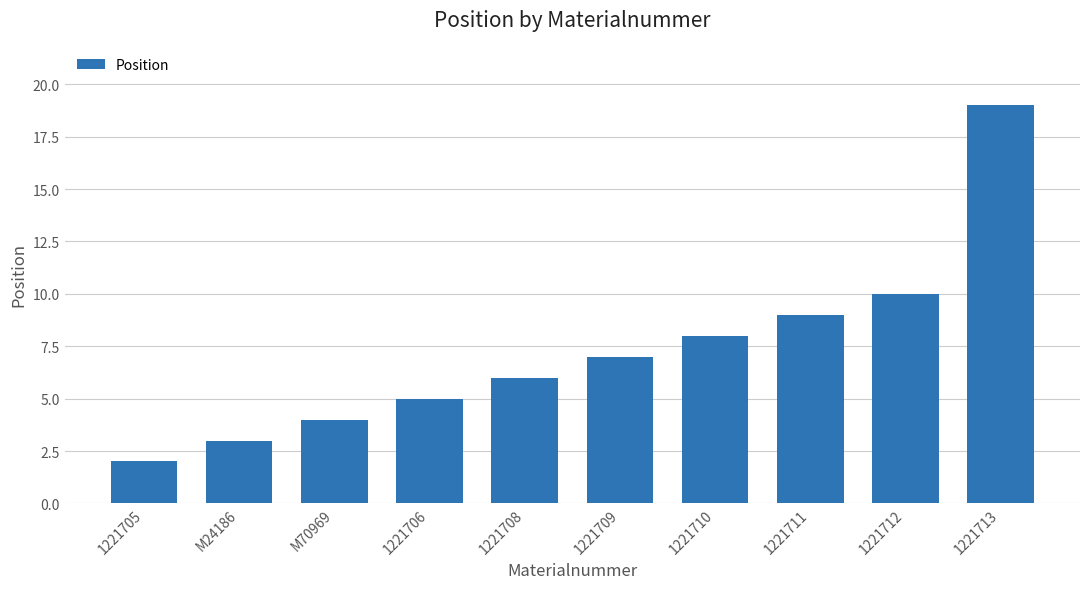

What is the smallest value displayed?

2